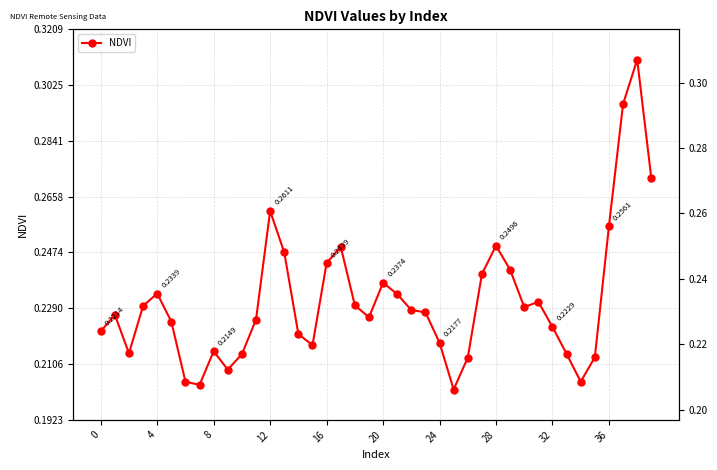

Read the value at 28.

0.2